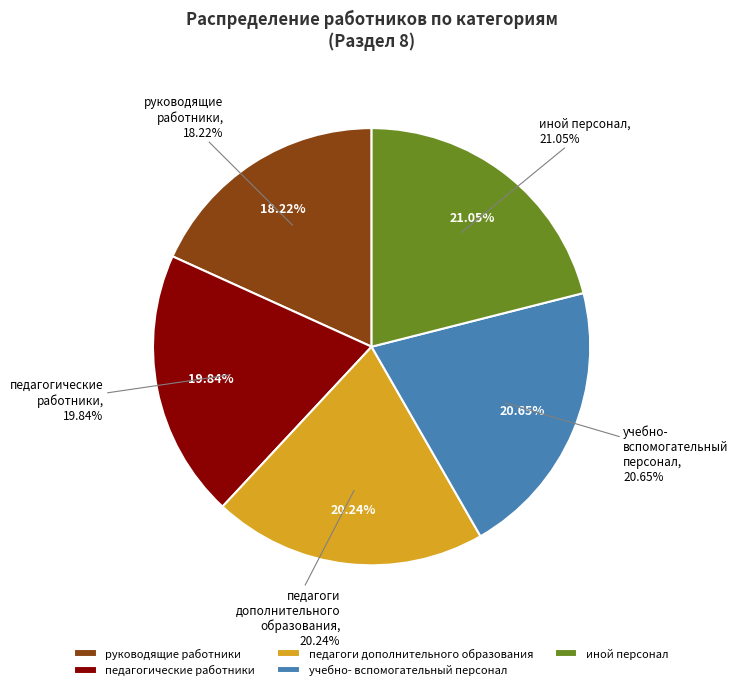

What is the total percentage of учебно-вспомогательный персонал and педагогические работники?

40.5%